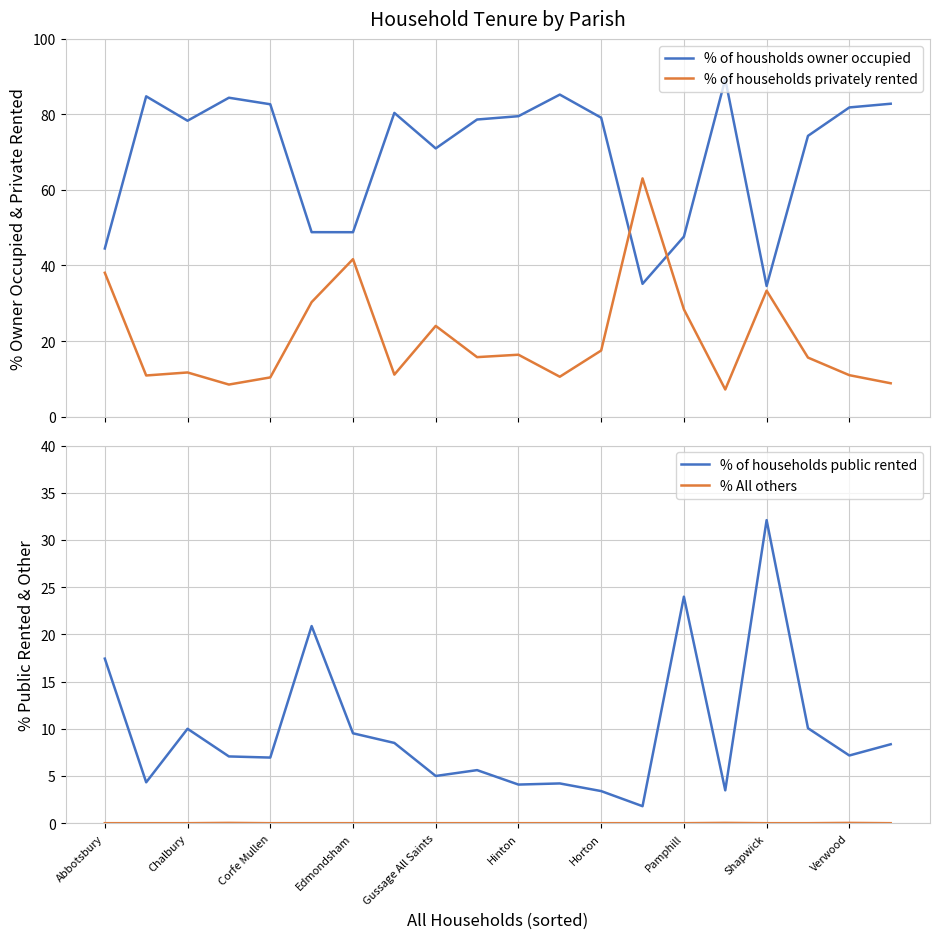

What is the sum of all % of households public rented values?

194.0